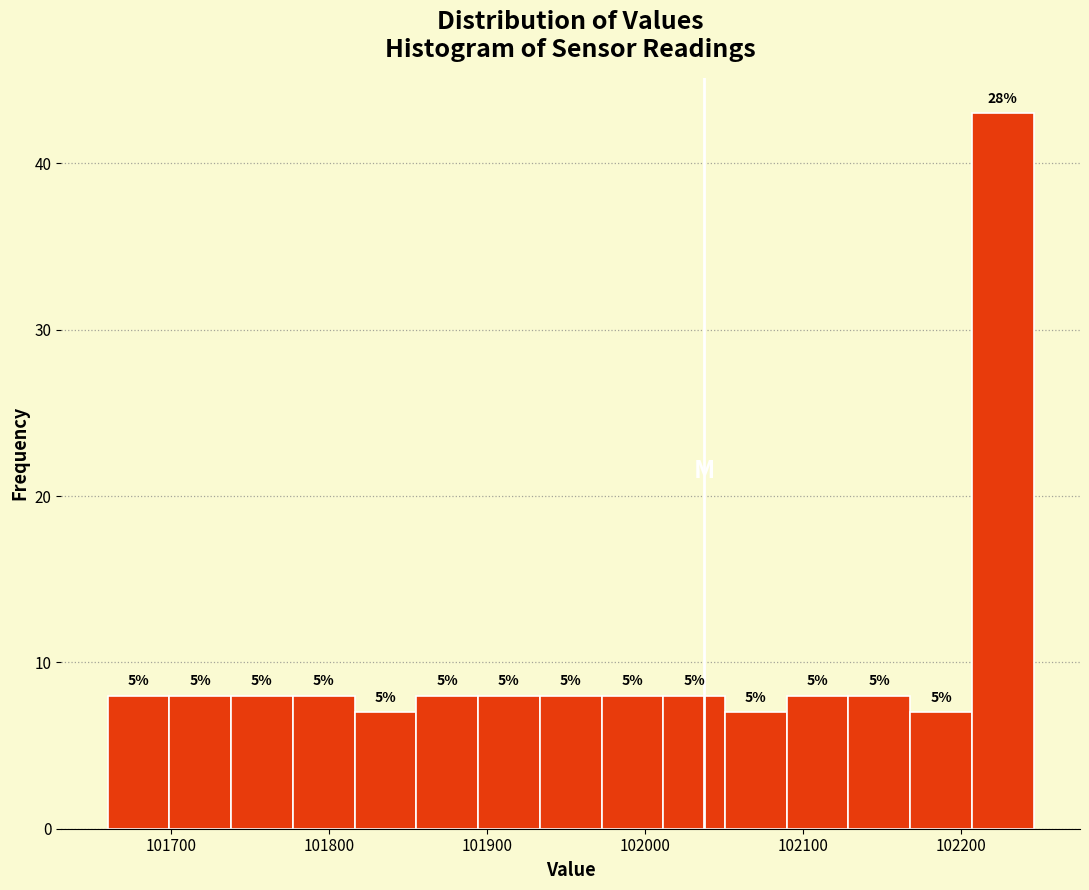

Around what value on the x-axis is the tallest bar? Give the approximate position of its centre, as read against the axis.

102230